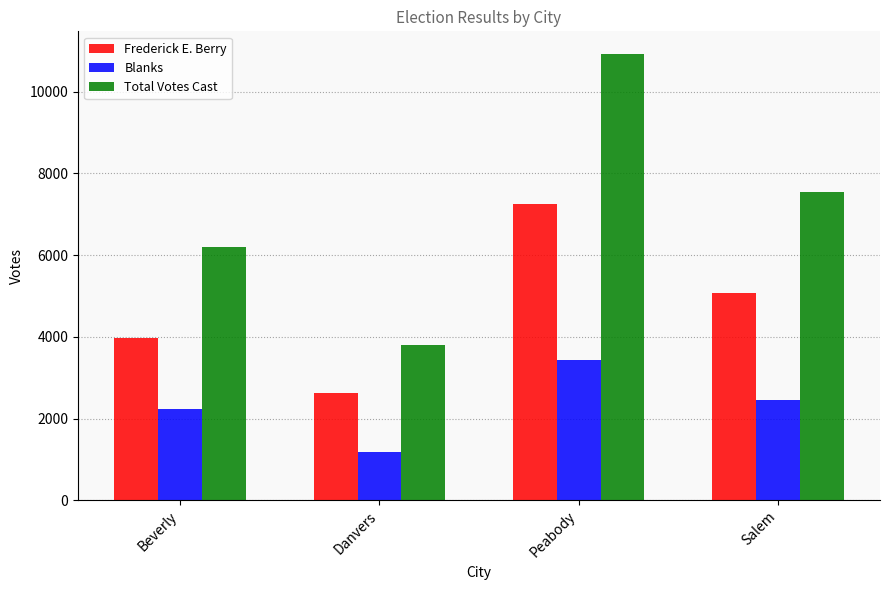

At which category does the chart reach its peak across all series?

Peabody